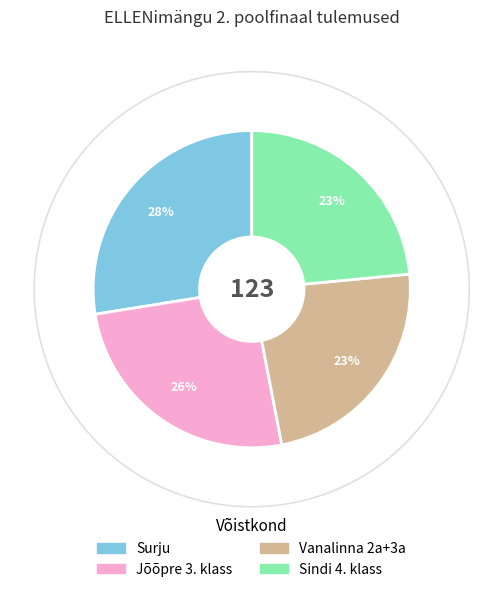

Combined, do Vanalinna 2a+3a and Sindi 4. klass account for over 50%?

No